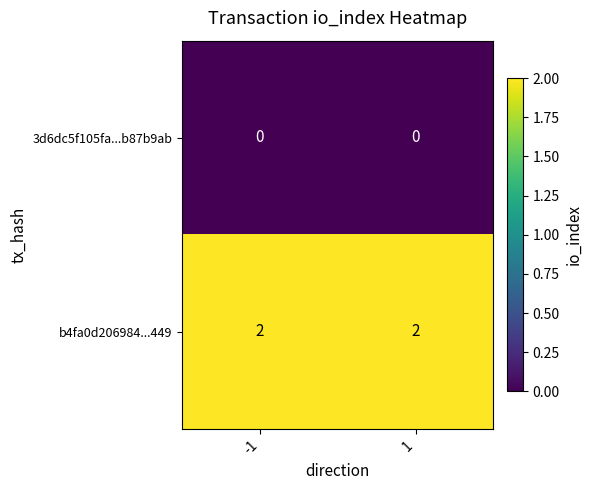

Rank the series by their average value, from highest to lowest.

b4fa0d206984...449, 3d6dc5f105fa...b87b9ab